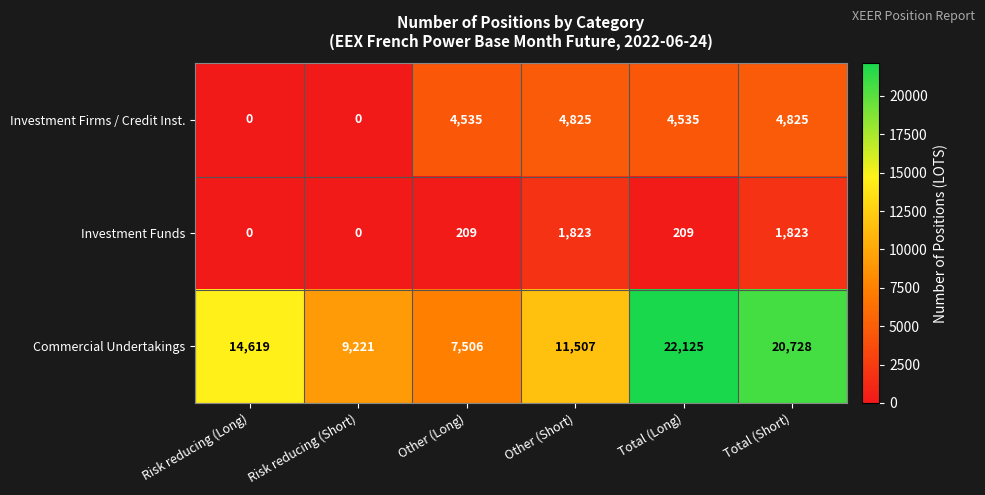

What is the greatest value displayed?

22125